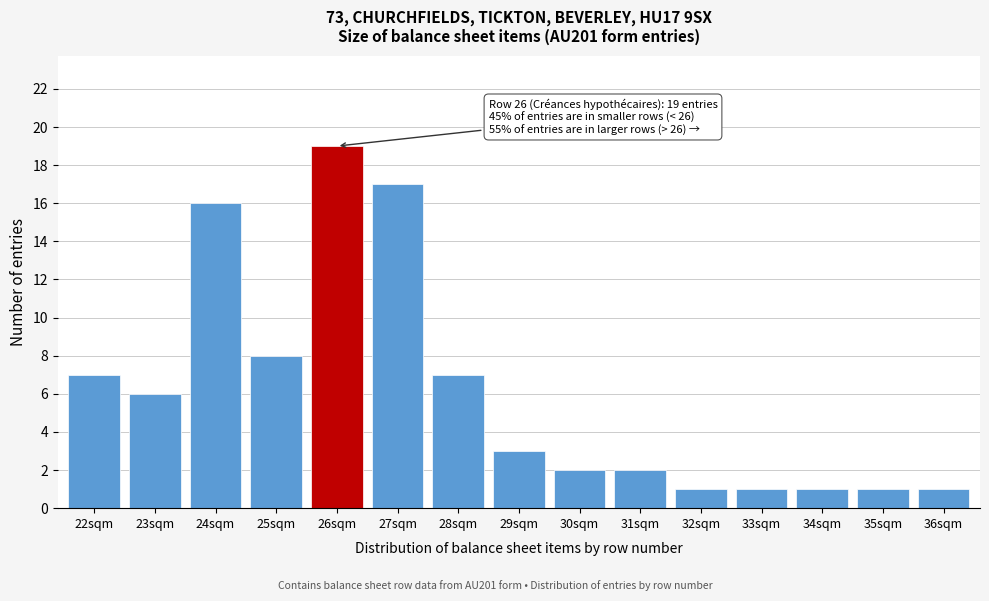

Reading left to right, list all the values displayed in this chart.

22sqm=7	23sqm=6	24sqm=16	25sqm=8	26sqm=19	27sqm=17	28sqm=7	29sqm=3	30sqm=2	31sqm=2	32sqm=1	33sqm=1	34sqm=1	35sqm=1	36sqm=1